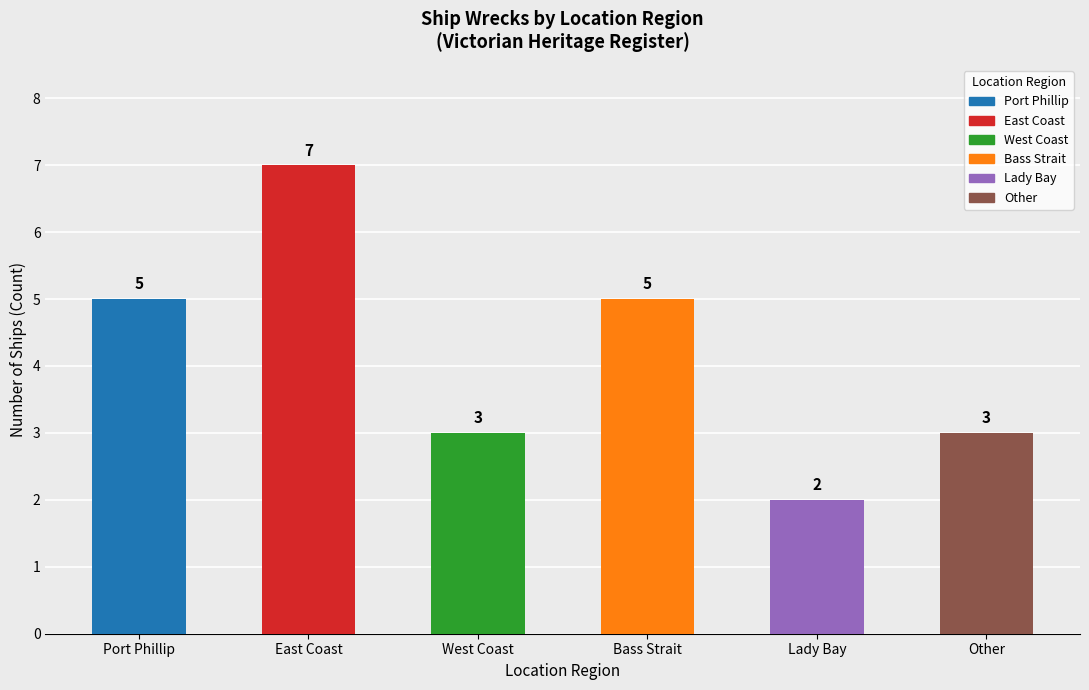

At which category does the chart reach its minimum across all series?

Lady Bay